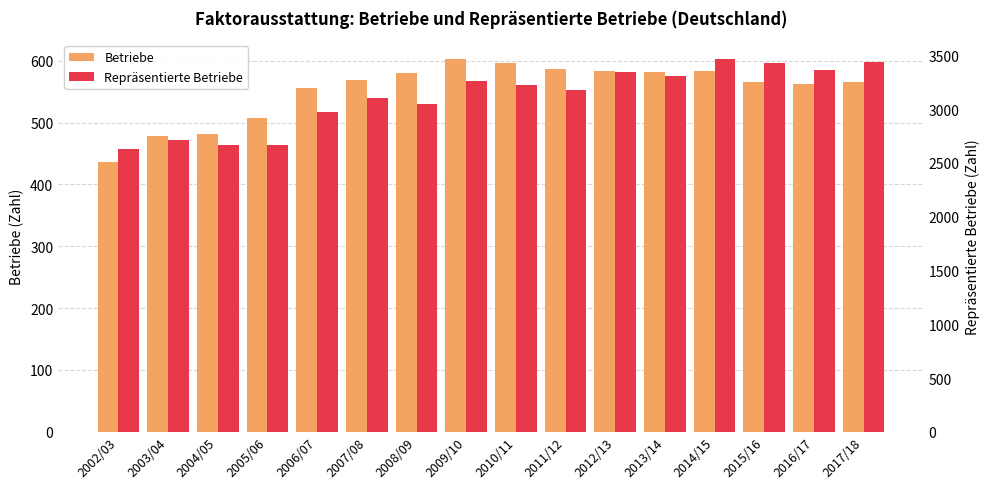

List the series in order of their peak value, lowest first.

Betriebe, Repräsentierte Betriebe